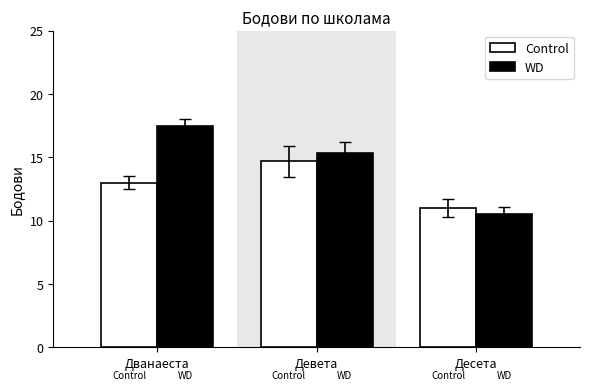

True or false: WD has a value of 15.3 at Девета.

True